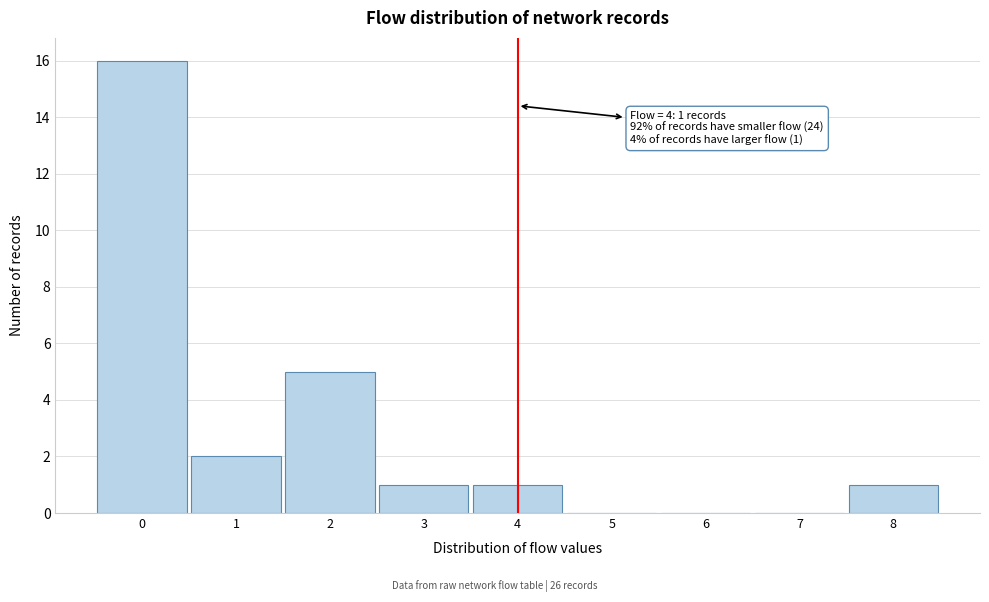

Over which range of the x-axis is the bar tallest?

-0.5 to 0.5